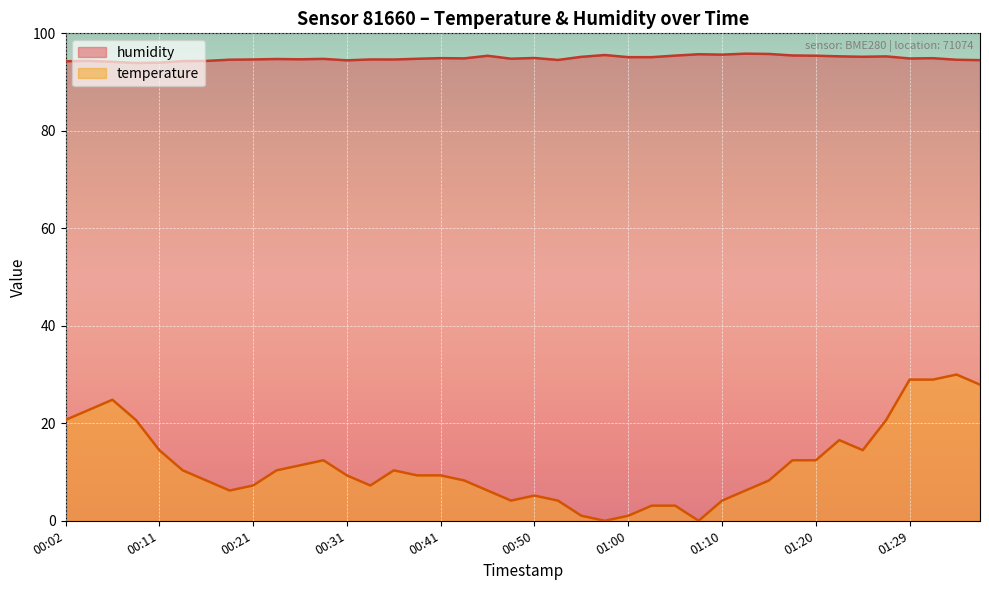

True or false: humidity and temperature cross at least once.

False